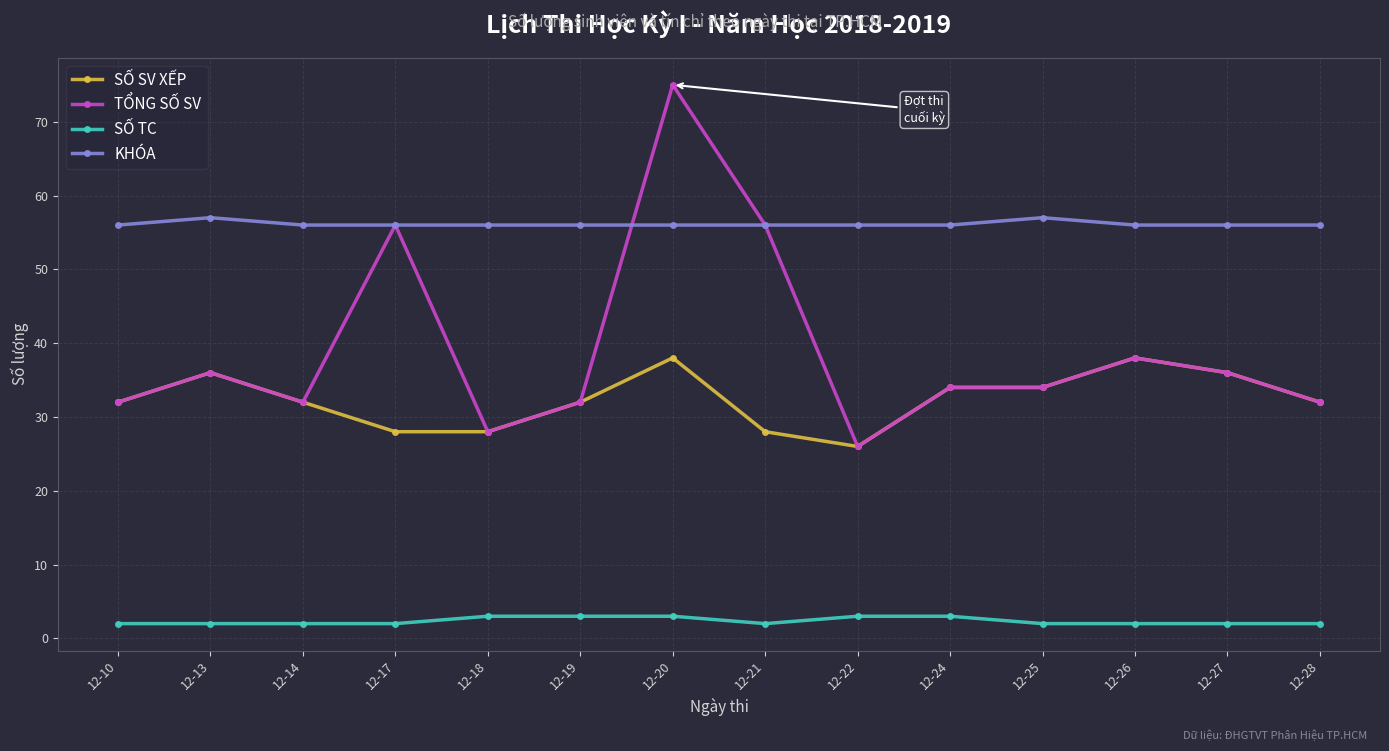

True or false: SỐ TC and SỐ SV XẾP cross at least once.

False